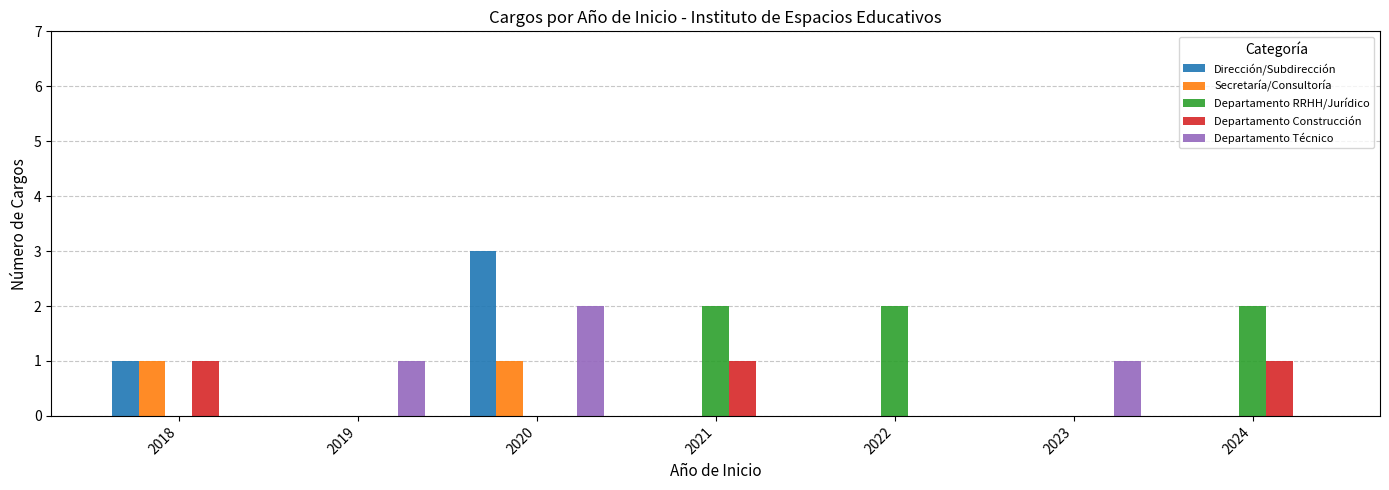

What is the total value across all series at 2021?

3